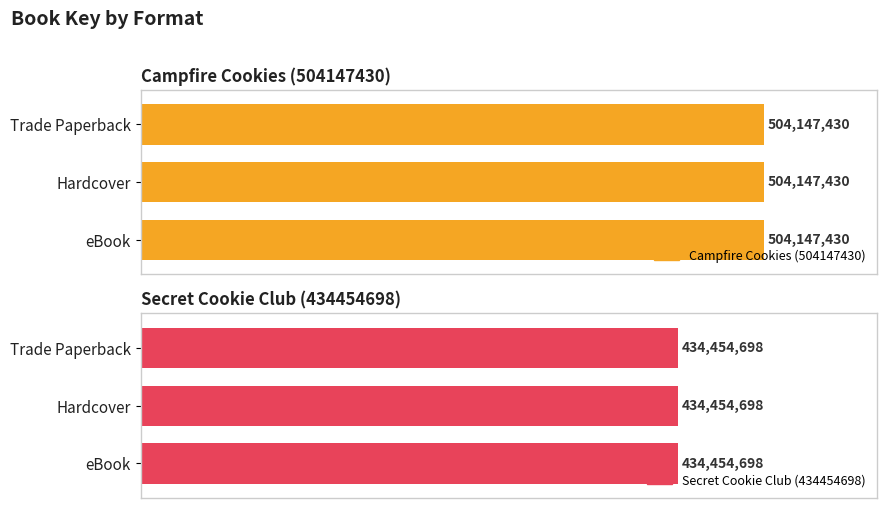

What is the lowest value of the Campfire Cookies (504147430) series?

504147430